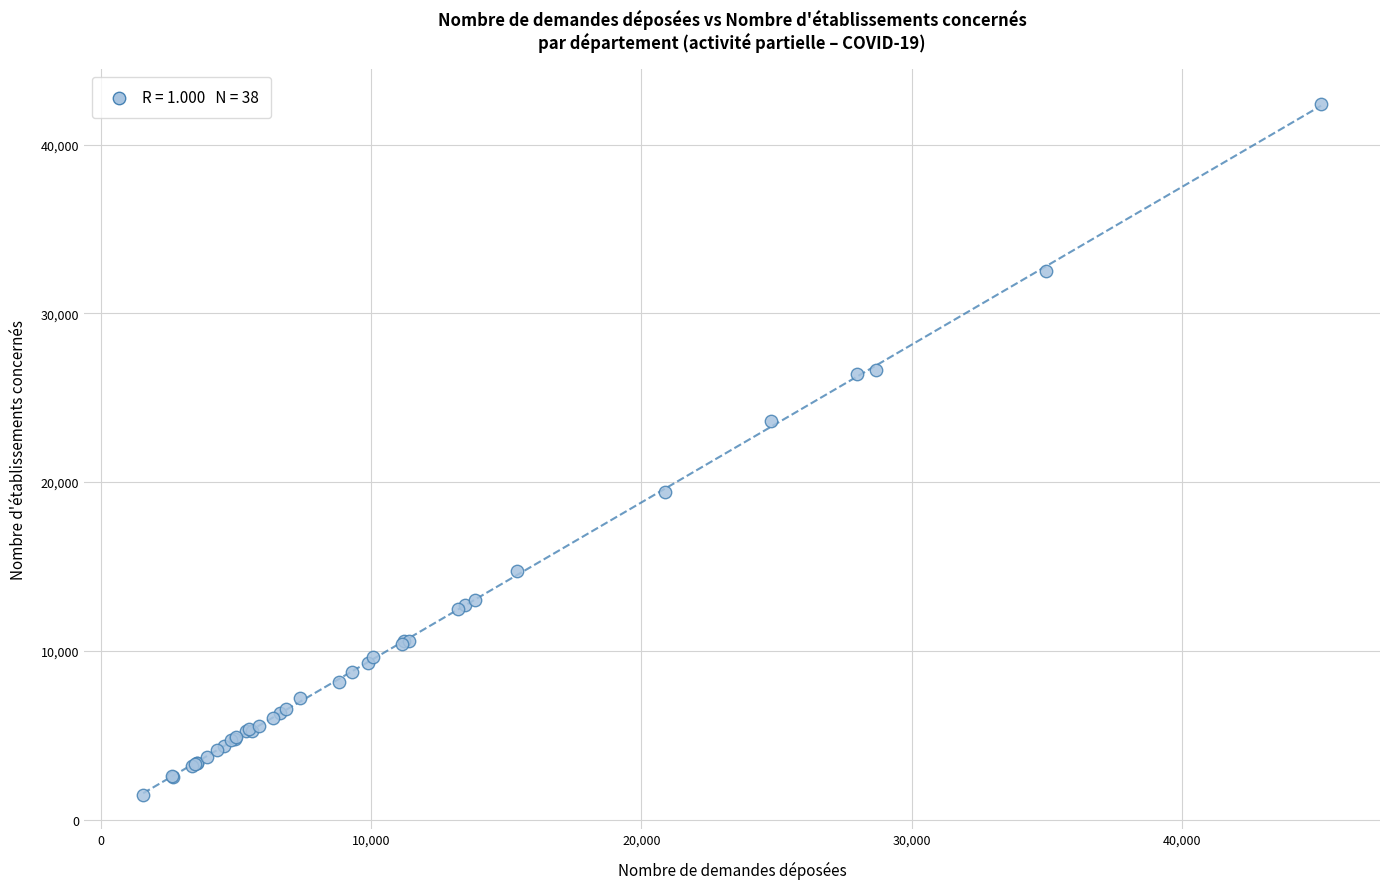

What Y value in the scatter plot is closest to 21948?

23592